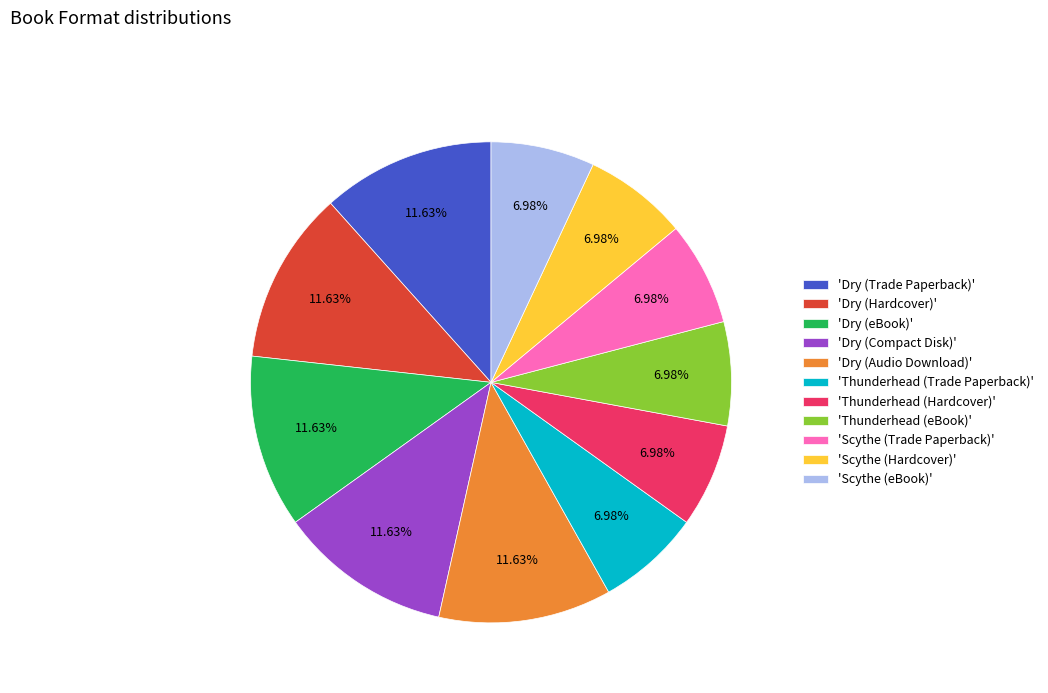

To the nearest percent, what is the difference between the largest and smallest slice percentages?

5%